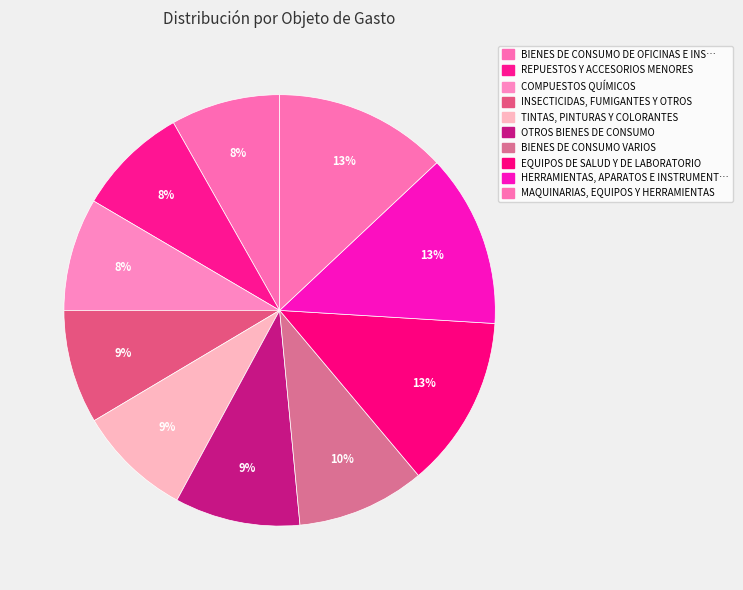

To the nearest percent, what is the difference between the BIENES DE CONSUMO VARIOS and INSECTICIDAS, FUMIGANTES Y OTROS slice percentages?

1%